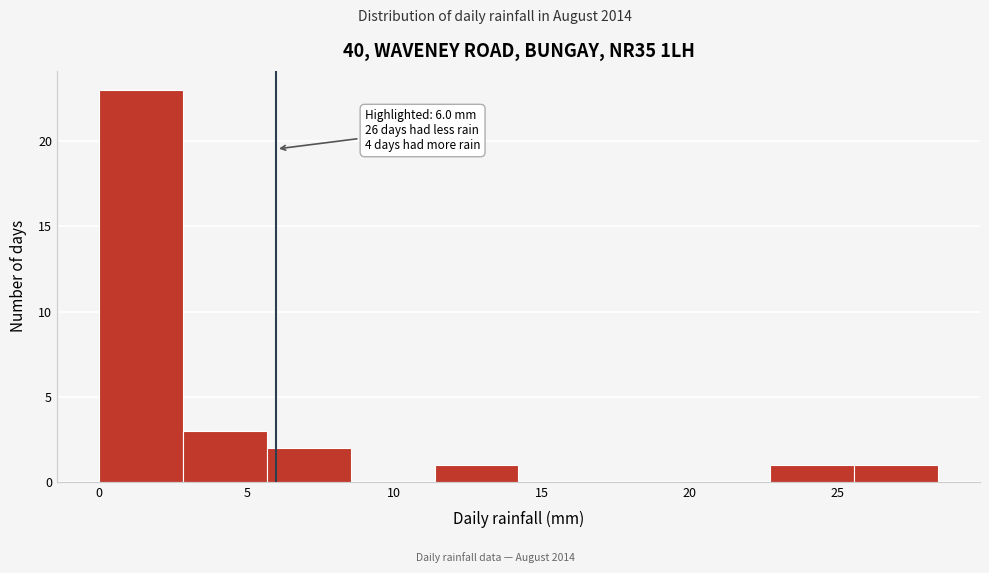

Over which range of the x-axis is the bar tallest?

0.0 to 3.0